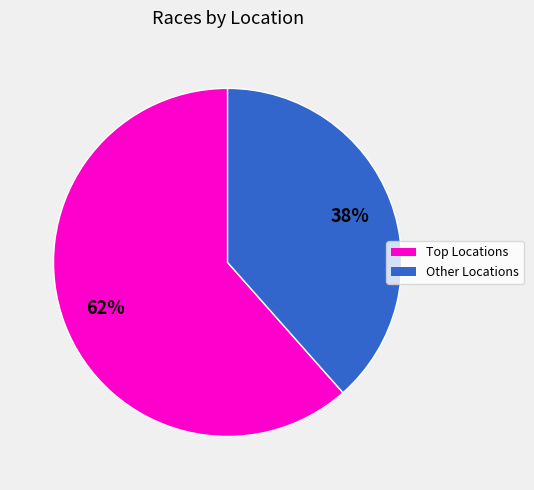

To the nearest percent, what is the average slice percentage?

50%